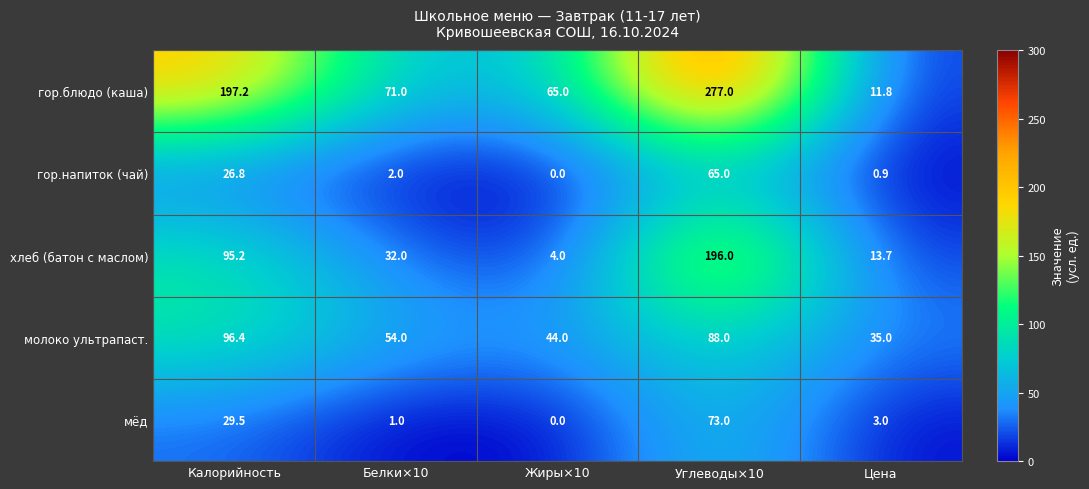

Reading right to left, list all the values displayed in this chart.

гор.блюдо (каша): Цена=11.8	Углеводы×10=277.0	Жиры×10=65.0	Белки×10=71.0	Калорийность=197.2
гор.напиток (чай): Цена=0.9	Углеводы×10=65.0	Жиры×10=0.0	Белки×10=2.0	Калорийность=26.8
хлеб (батон с маслом): Цена=13.7	Углеводы×10=196.0	Жиры×10=4.0	Белки×10=32.0	Калорийность=95.2
молоко ультрапаст.: Цена=35.0	Углеводы×10=88.0	Жиры×10=44.0	Белки×10=54.0	Калорийность=96.4
мёд: Цена=3.0	Углеводы×10=73.0	Жиры×10=0.0	Белки×10=1.0	Калорийность=29.5